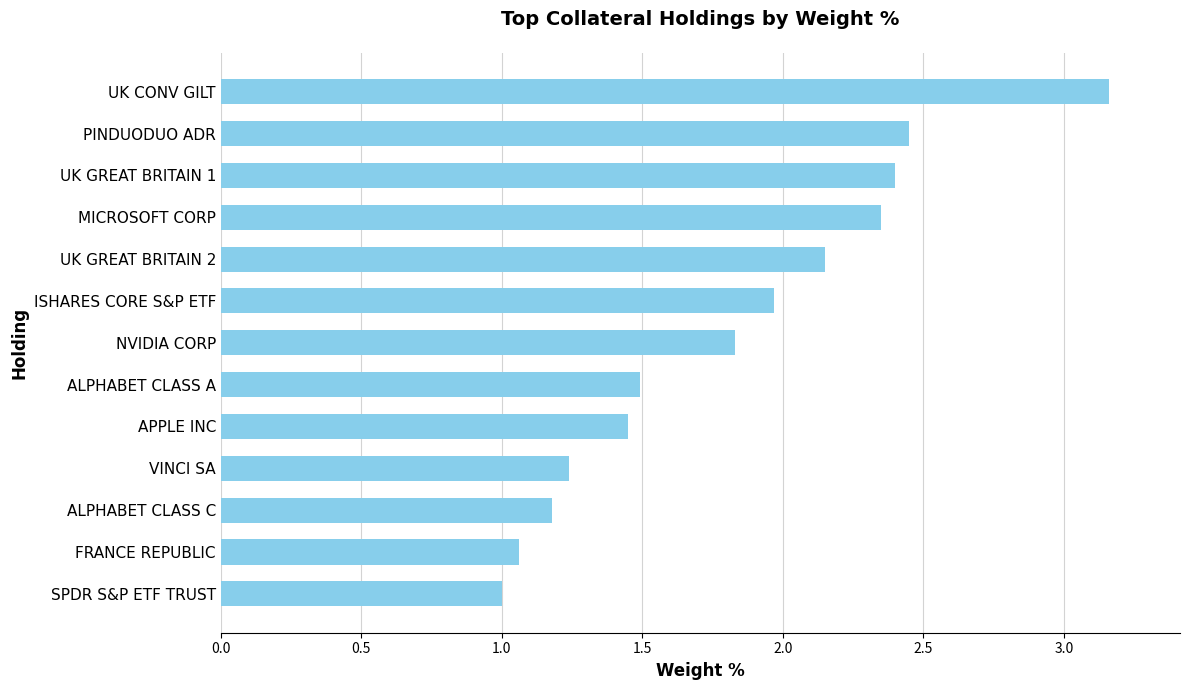

What is the approximate value at ALPHABET CLASS A?

1.5